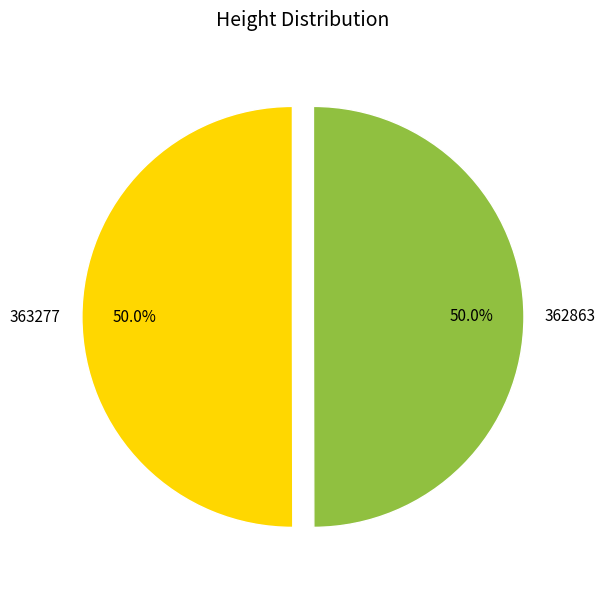

Do 362863 and 363277 together represent more than half of the pie?

Yes